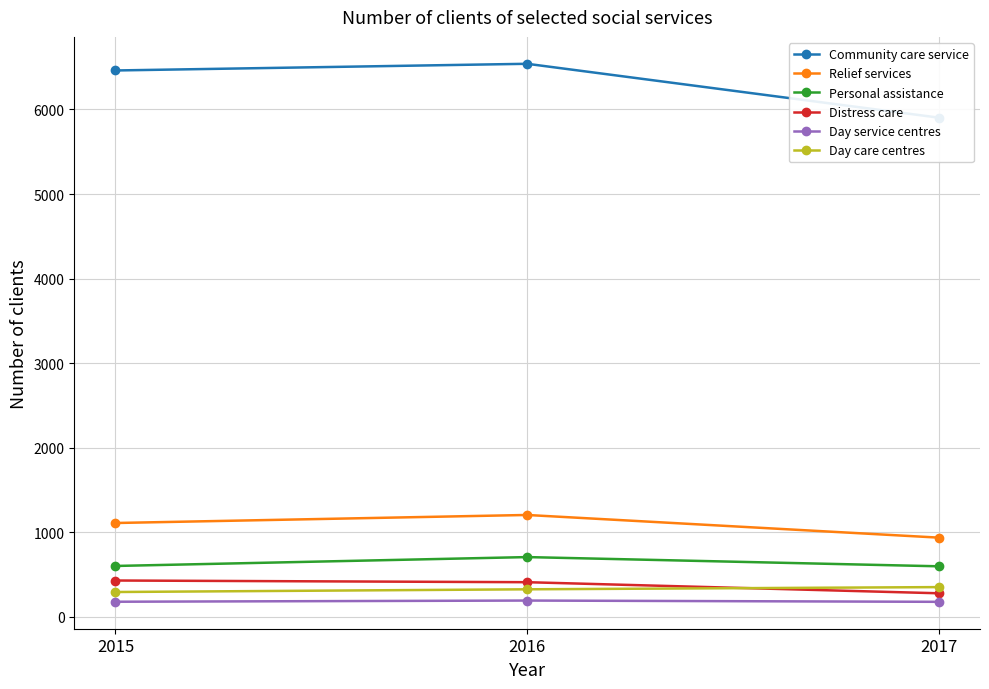

Which series has the widest spread of values?

Community care service